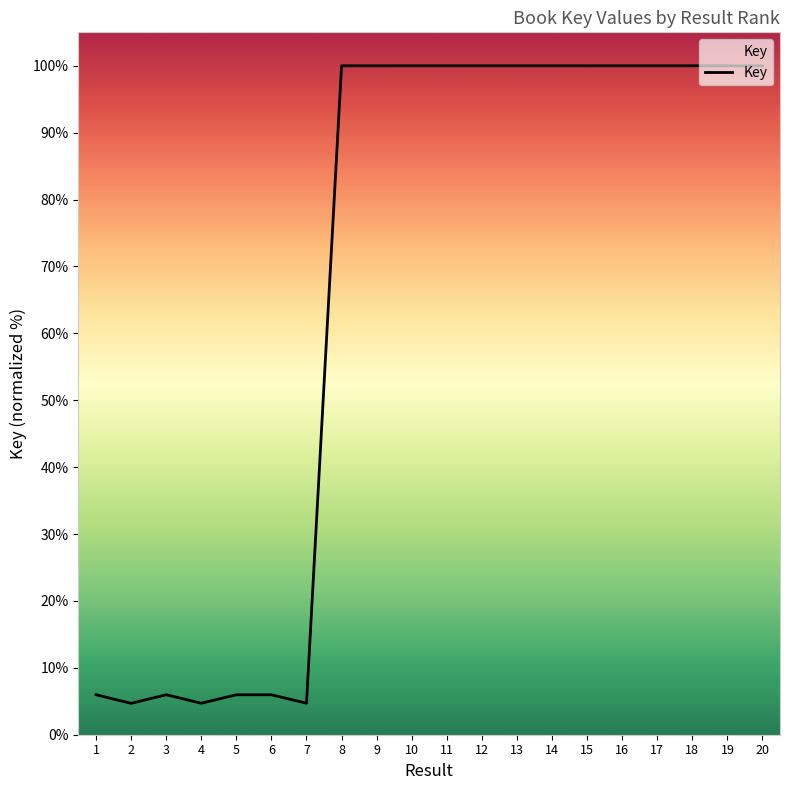

What is the ratio of the value at 14 to the value at 3?

16.7